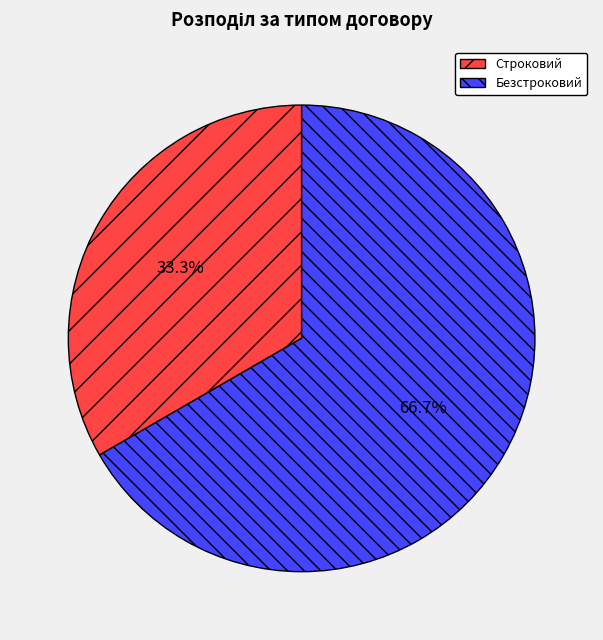

The Строковий slice represents 25% of the pie. True or false?

False